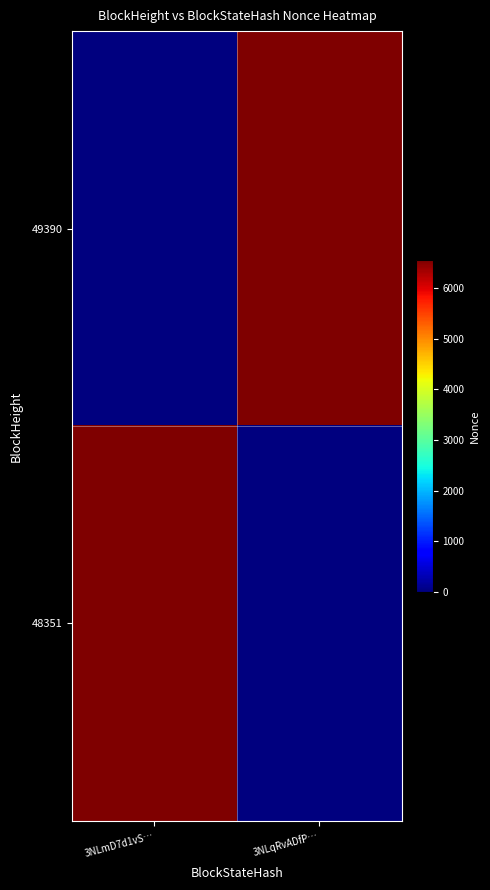

Which category has the lowest value across all series?

3NLmD7d1vS…